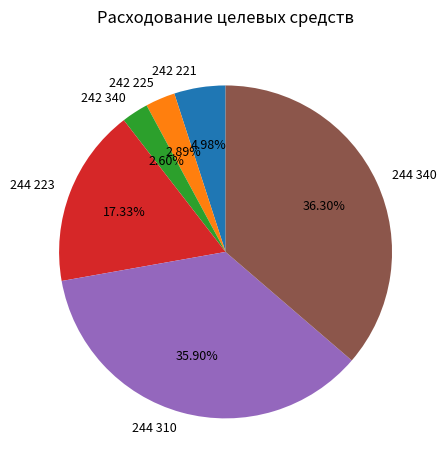

To the nearest percent, what is the average slice percentage?

17%